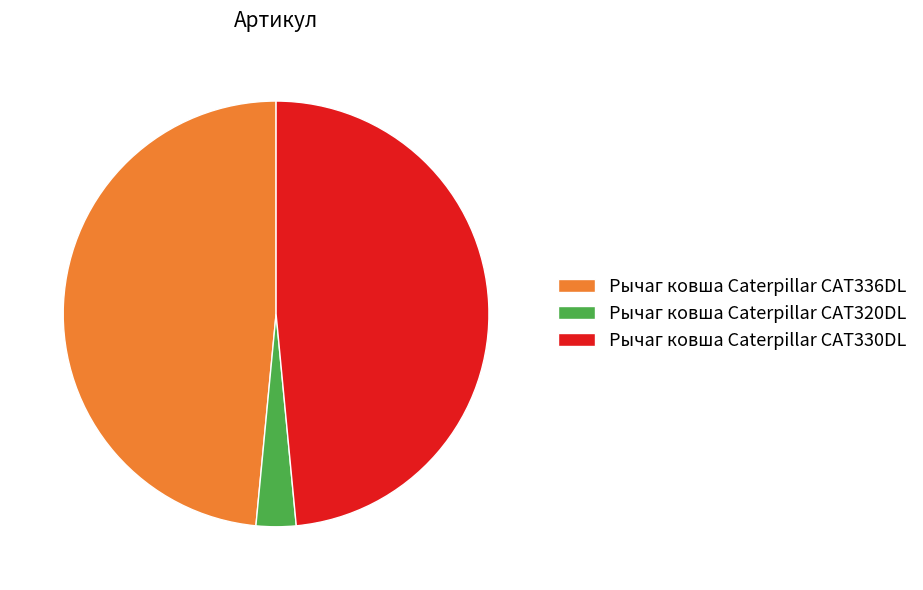

Which category has the smallest portion of the pie?

Рычаг ковша Caterpillar CAT320DL